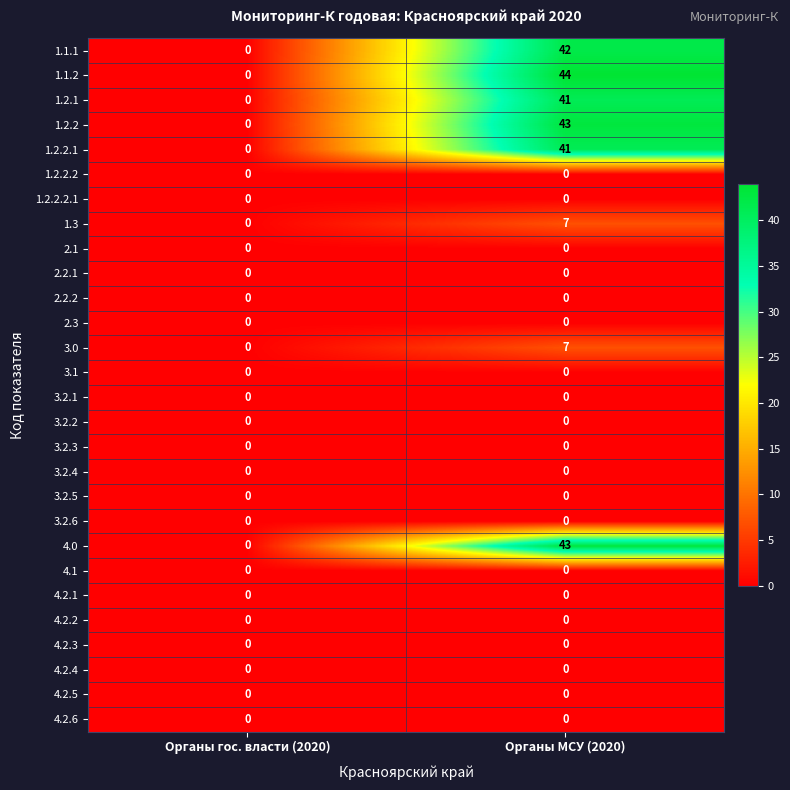

What value does the 1.2.2.1 series have at Органы МСУ (2020), to the nearest 10?

40